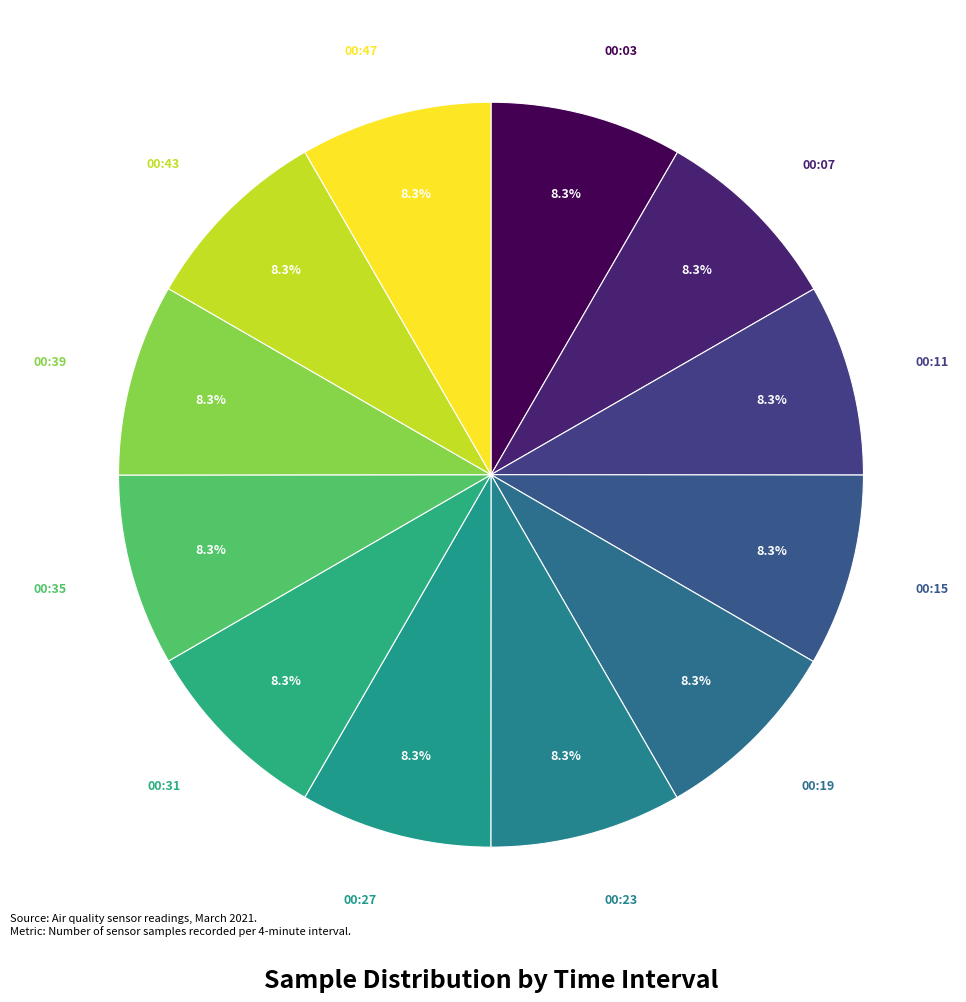

Rank the categories by value from highest to lowest.

00:03, 00:07, 00:15, 00:43, 00:39, 00:47, 00:31, 00:23, 00:35, 00:11, 00:27, 00:19